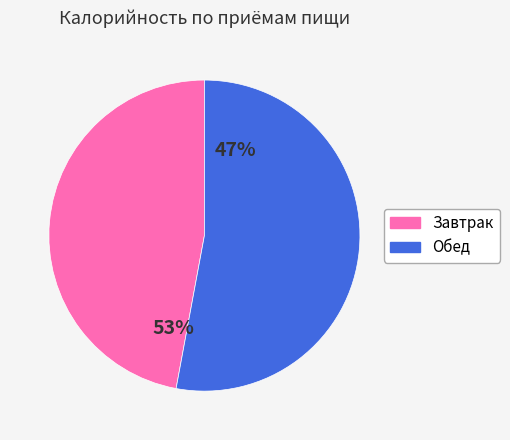

True or false: Завтрак accounts for 47% of the total.

True